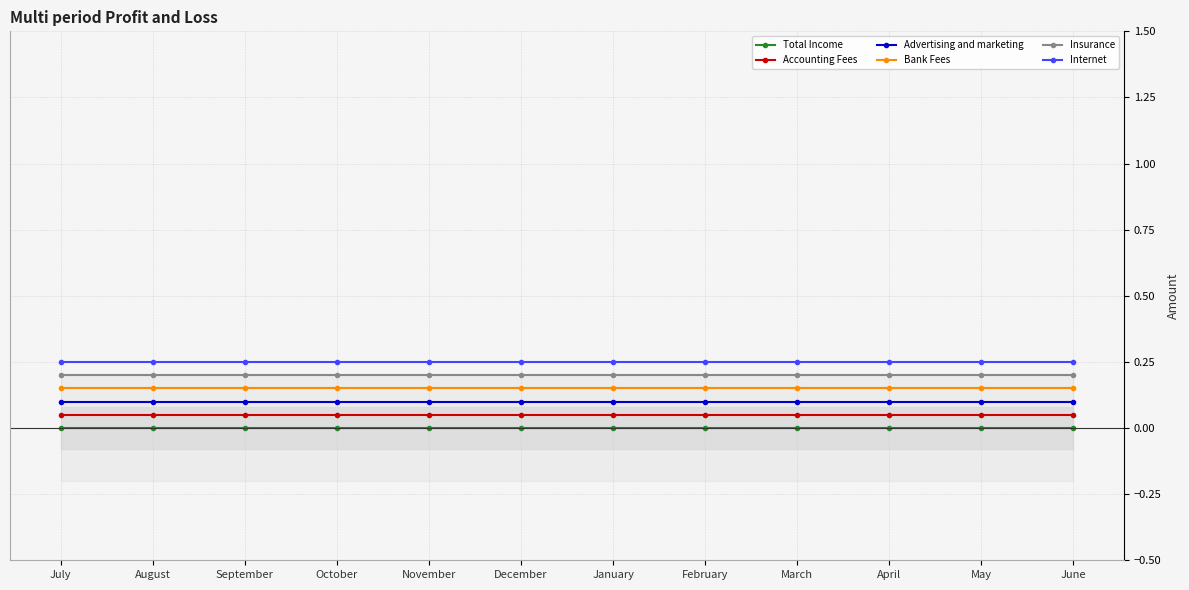

True or false: Bank Fees and Total Income intersect in this chart.

False